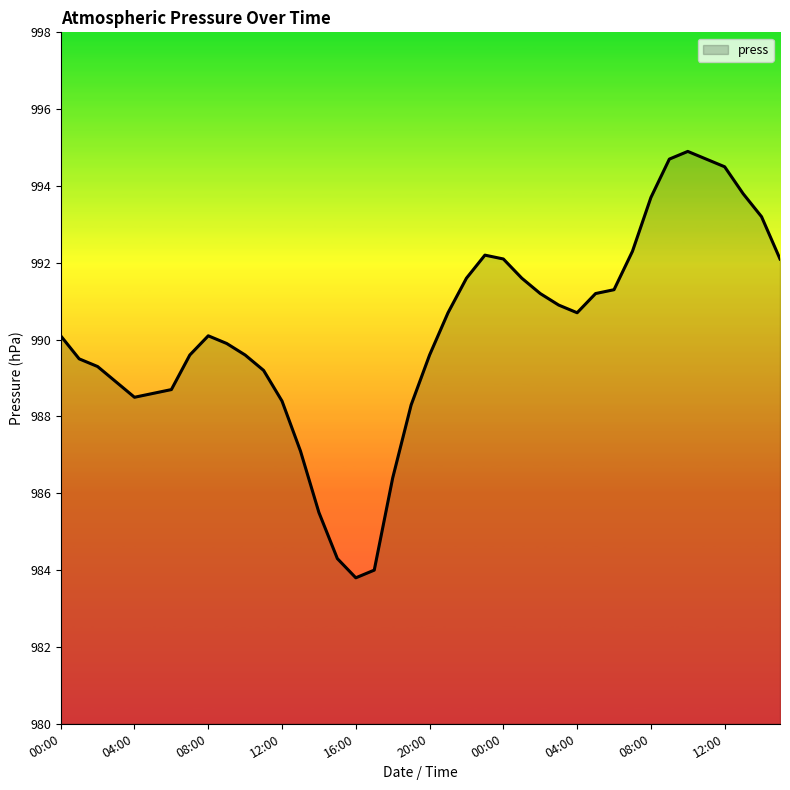

What is the minimum value shown in the chart?

983.8